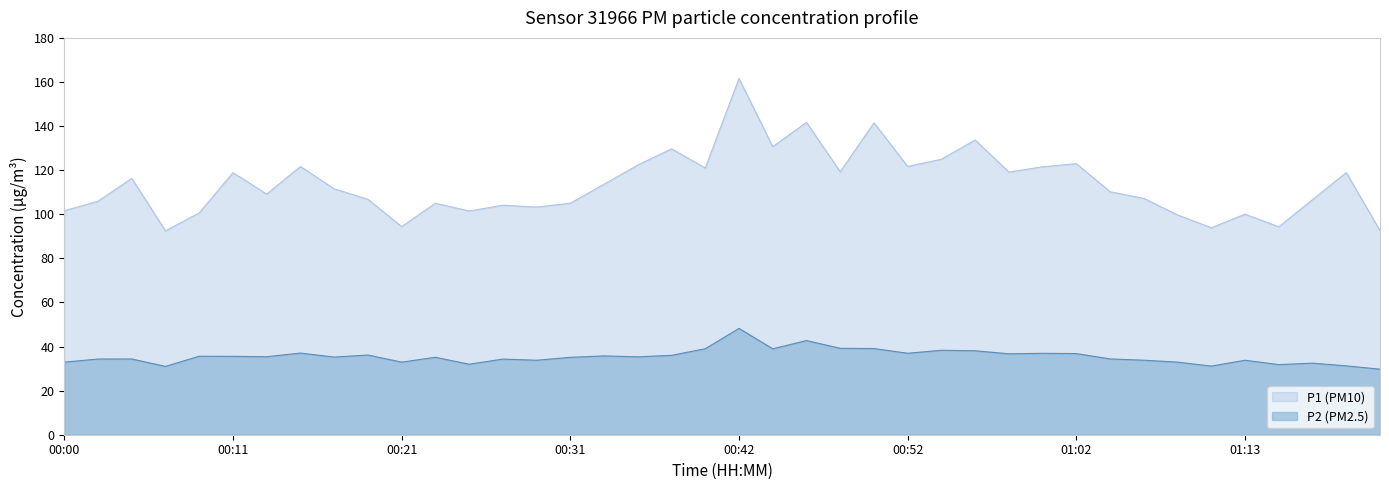

Rank the series by their average value, from highest to lowest.

P1 (PM10), P2 (PM2.5)